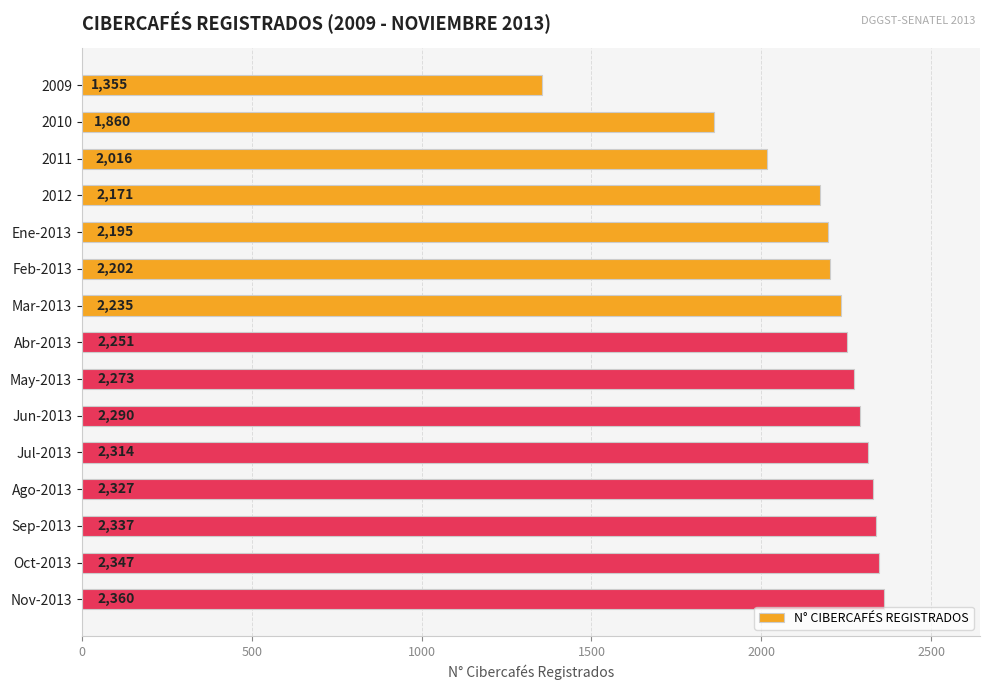

Reading bottom to top, extract all data points from this chart.

2360	2347	2337	2327	2314	2290	2273	2251	2235	2202	2195	2171	2016	1860	1355